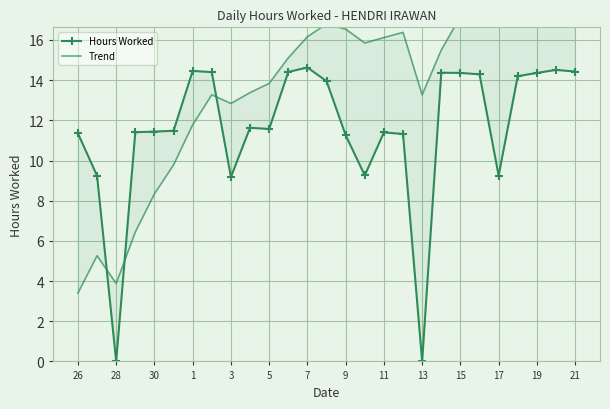

Reading left to right, extract all data points from this chart.

Hours Worked: 11.3	9.2	0.0	11.4	11.4	11.5	14.5	14.4	9.2	11.6	11.6	14.4	14.6	13.9	11.3	9.3	11.4	11.3	0.0	14.4	14.4	14.3	9.2	14.2	14.4	14.5	14.4
Trend: 3.4	5.3	3.9	6.4	8.3	9.8	11.8	13.3	12.8	13.4	13.8	15.1	16.2	16.8	16.5	15.8	16.1	16.4	13.3	15.5	17.2	18.4	17.9	19.1	20.1	20.9	21.6